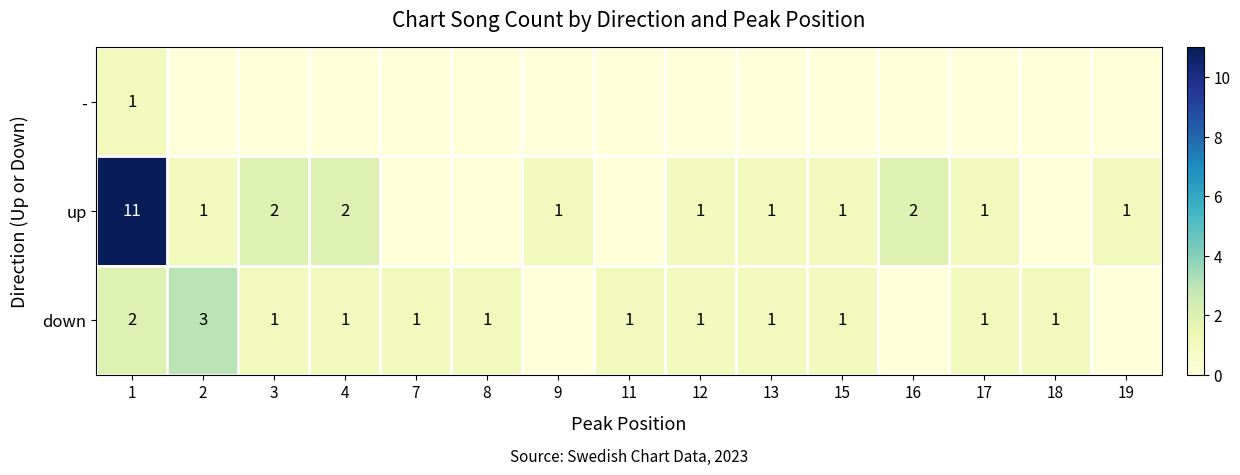

Which category has the lowest value in the row_1 series?

7